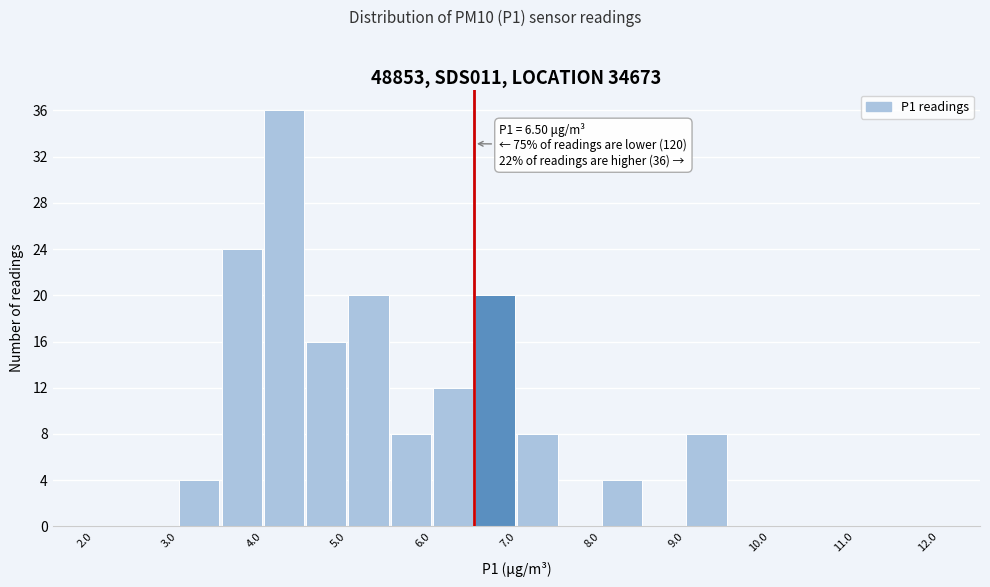

Which range on the x-axis has the tallest bar?

4.0 to 4.5